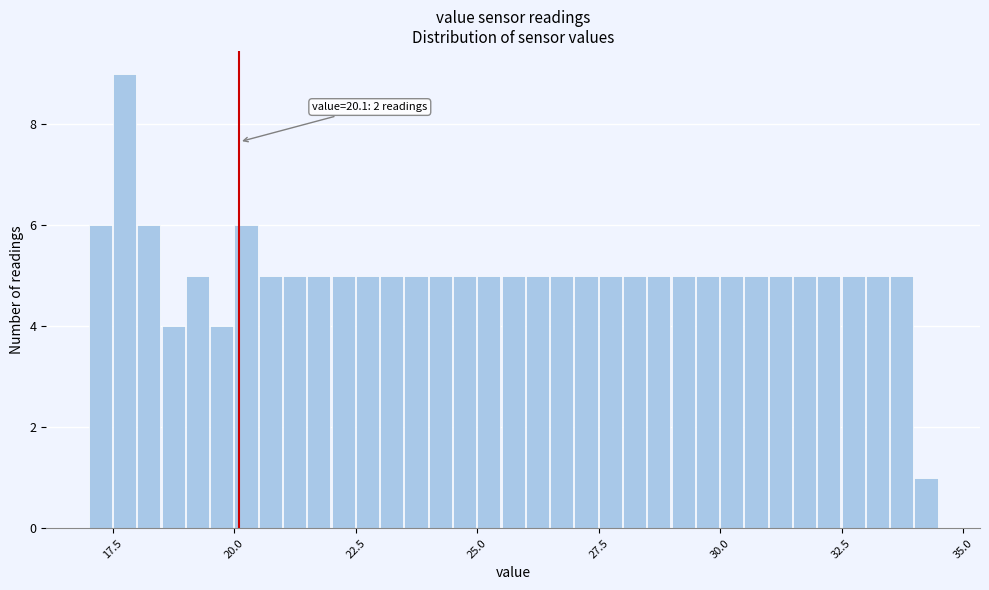

Around what value on the x-axis is the tallest bar? Give the approximate position of its centre, as read against the axis.

17.5